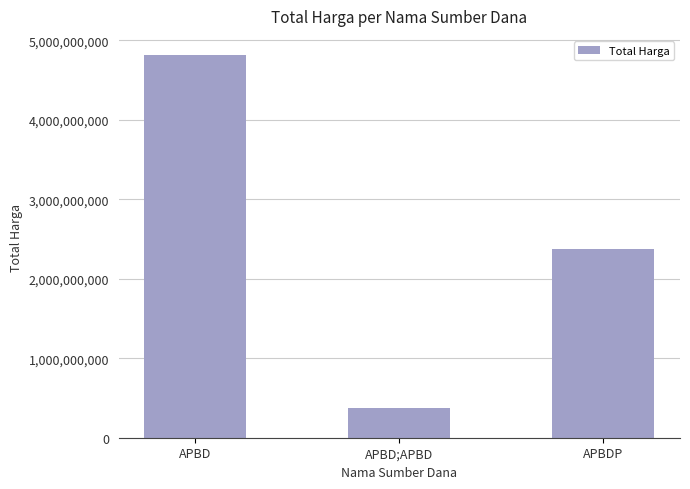

How many series are shown in this chart?

1